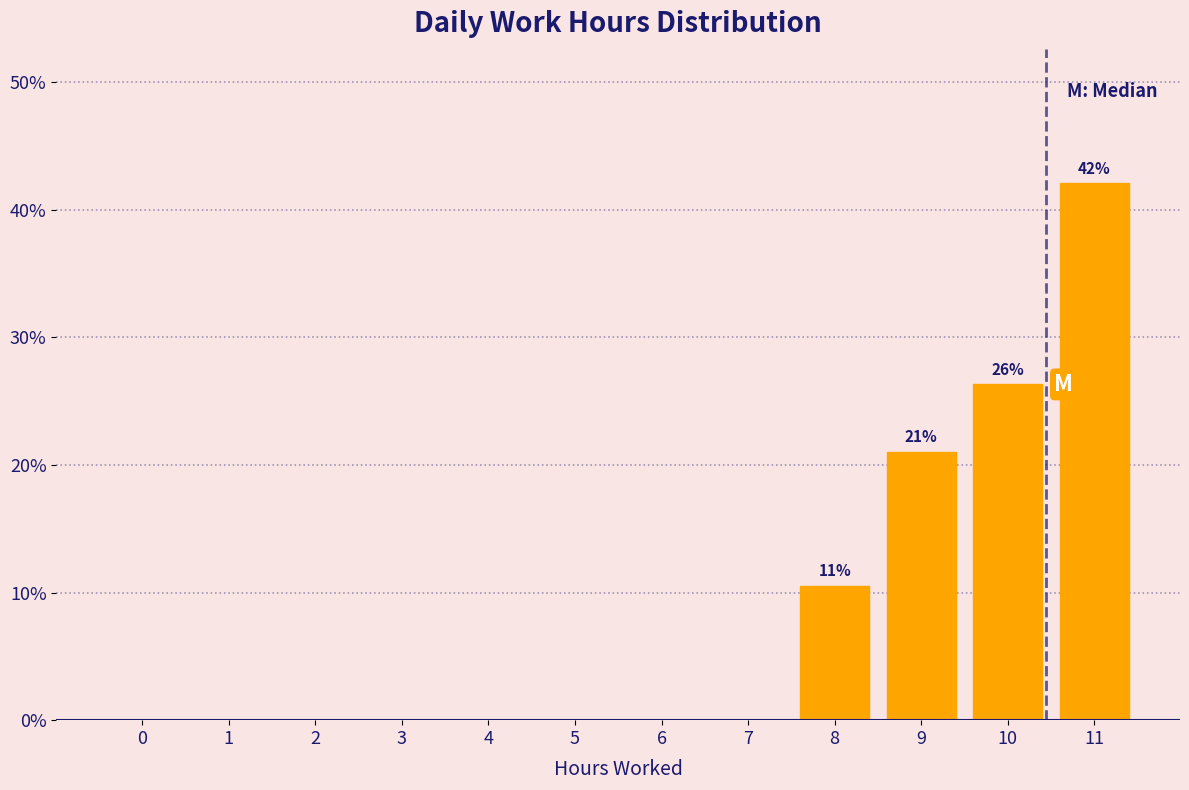

Reading left to right, what are all the values shown in this chart?

0=0.0	1=0.0	2=0.0	3=0.0	4=0.0	5=0.0	6=0.0	7=0.0	8=10.5	9=21.1	10=26.3	11=42.1